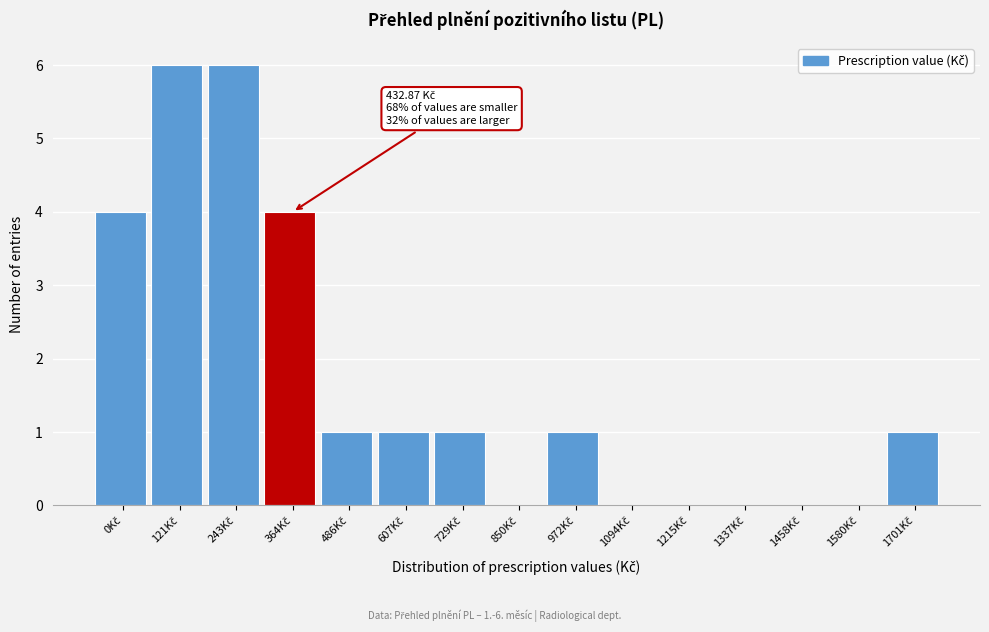

What is the greatest value displayed?

6